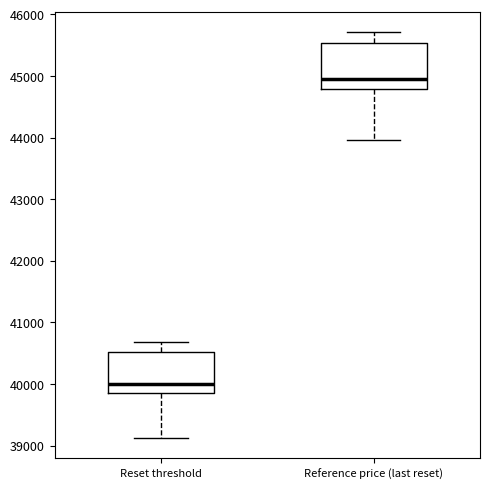

Which box's median line is the lowest?

Reset threshold